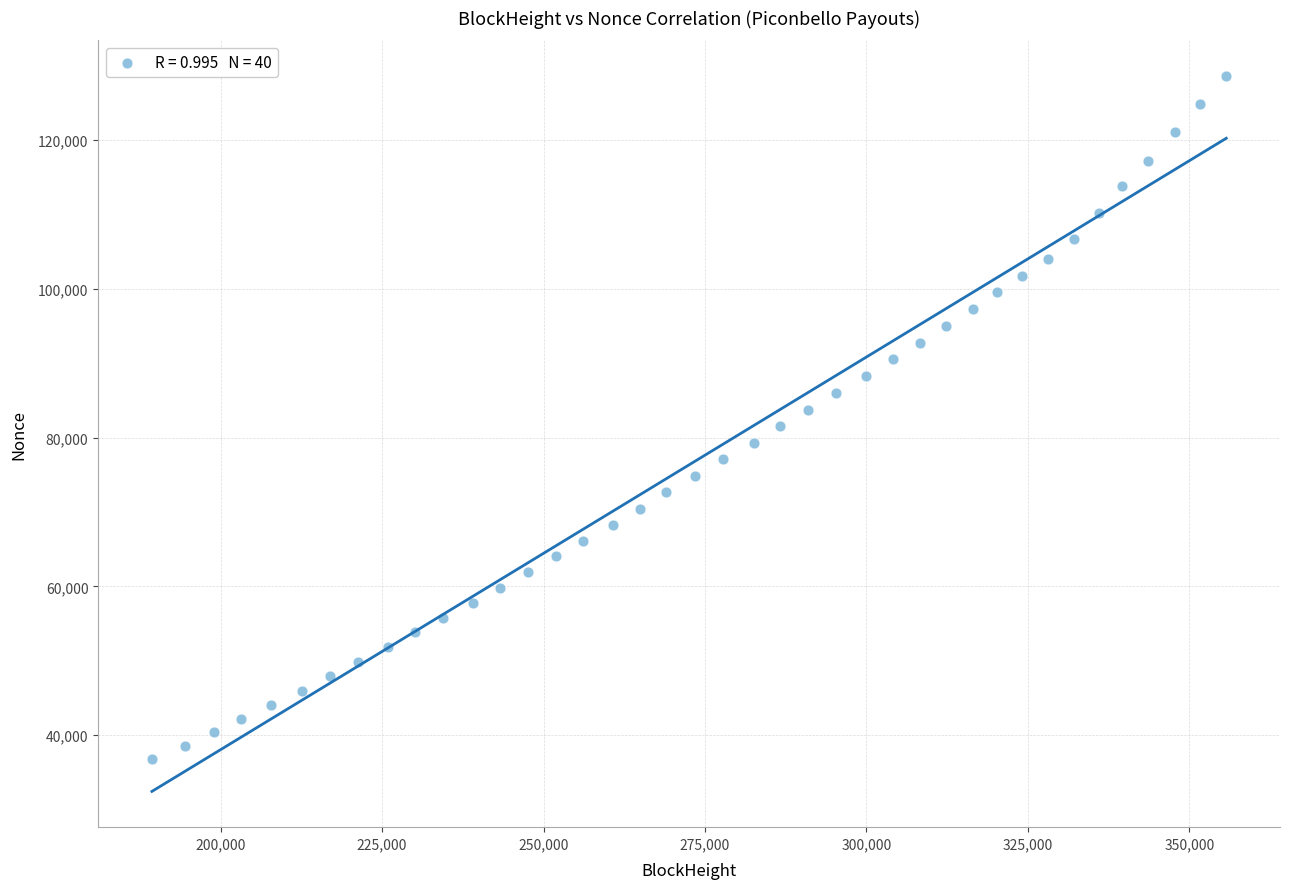

What is the range of X values (max minus min)?

166373